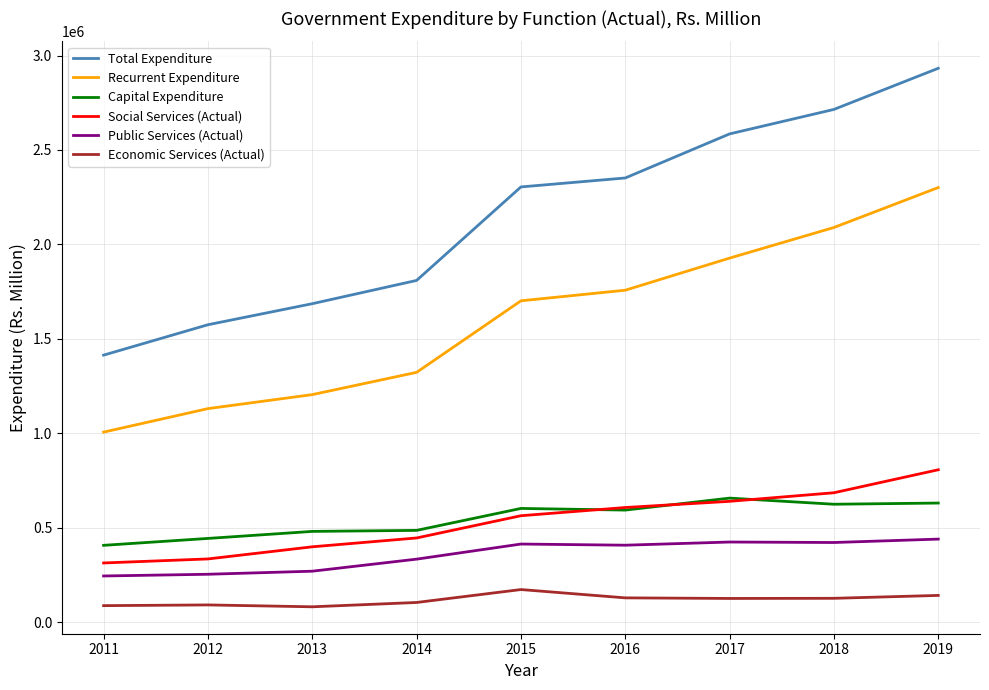

What is the greatest value displayed?

2932390